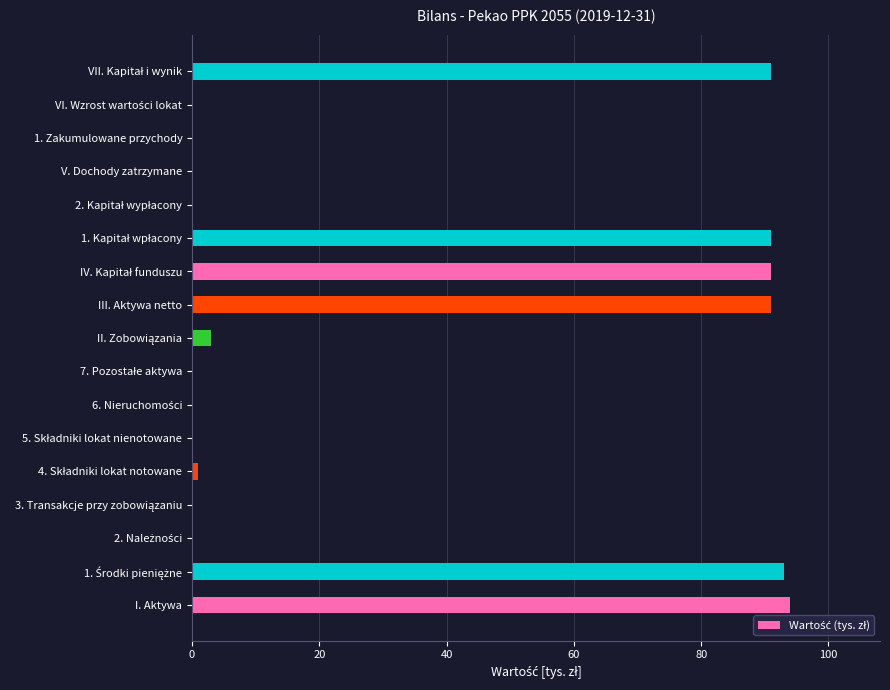

Count the number of categories in the chart.

17